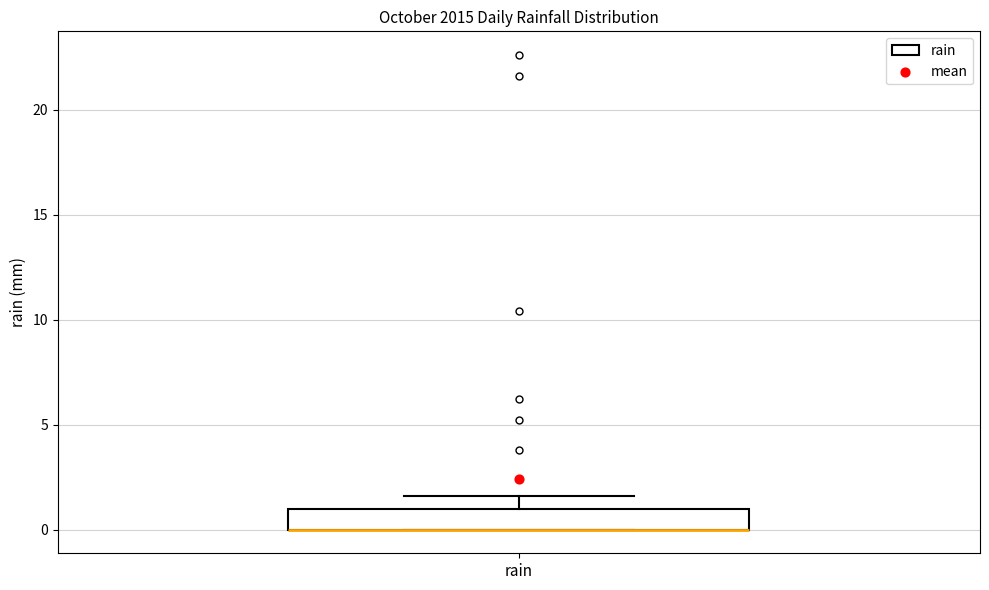

Read this box plot against the y-axis: the position of the median line, the range covered by the box, and the ends of both whiskers. The values are not printed on the chart, so give them approximately, as read against the axis.

median 0.0 (drawn on the box's lower edge), box 0.0 to 1.0, whiskers 0.0 to 1.5